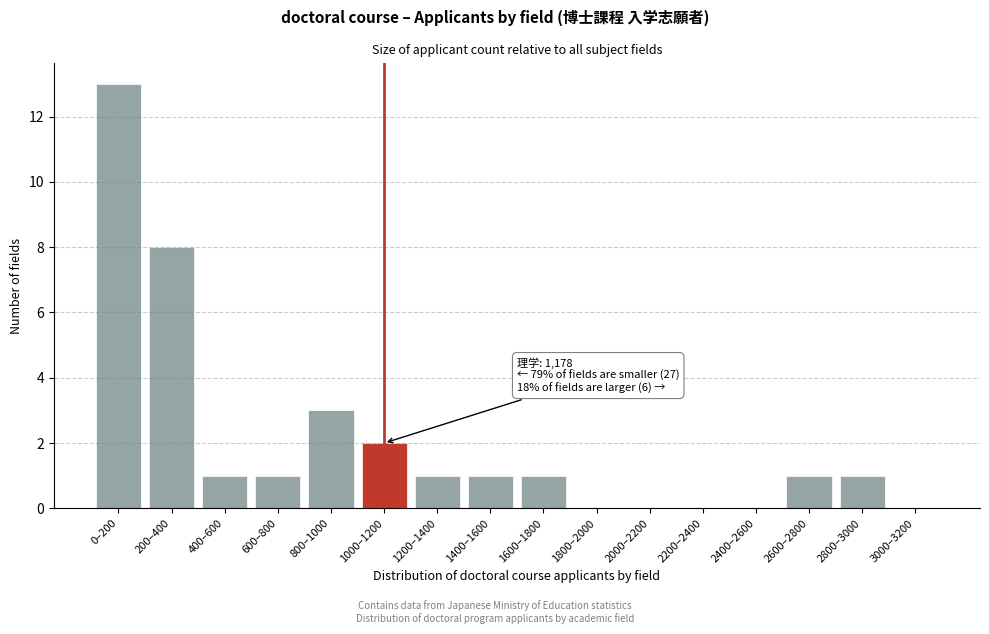

Reading left to right, list all the values displayed in this chart.

0–200=13	200–400=8	400–600=1	600–800=1	800–1000=3	1000–1200=2	1200–1400=1	1400–1600=1	1600–1800=1	1800–2000=0	2000–2200=0	2200–2400=0	2400–2600=0	2600–2800=1	2800–3000=1	3000–3200=0